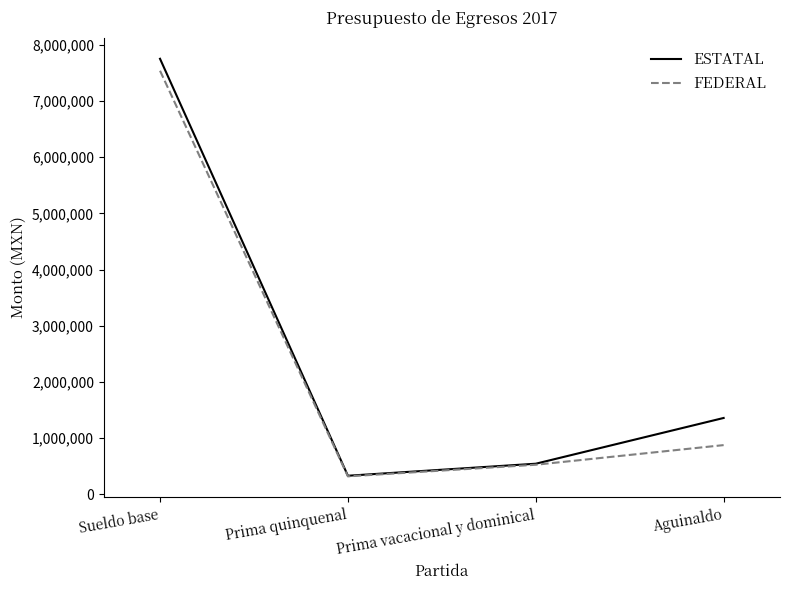

Which series has the widest spread of values?

ESTATAL